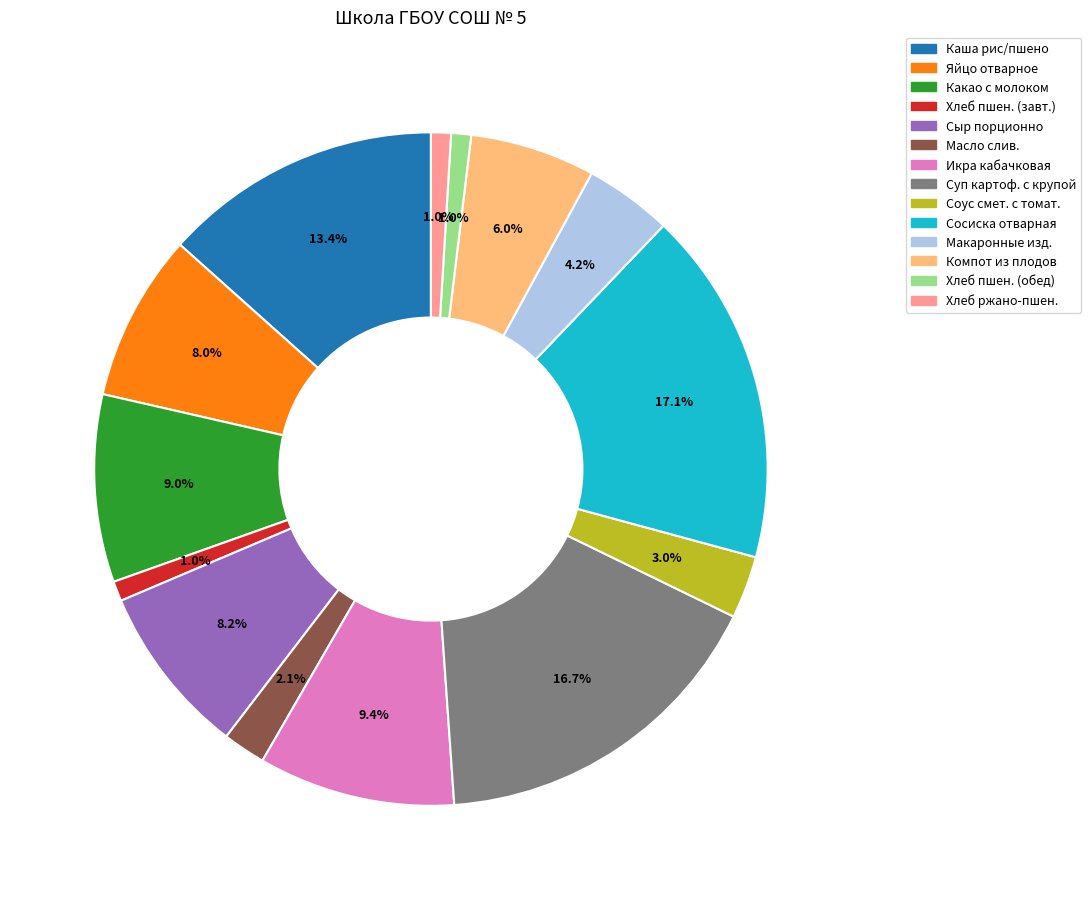

Does any single category account for the majority?

No